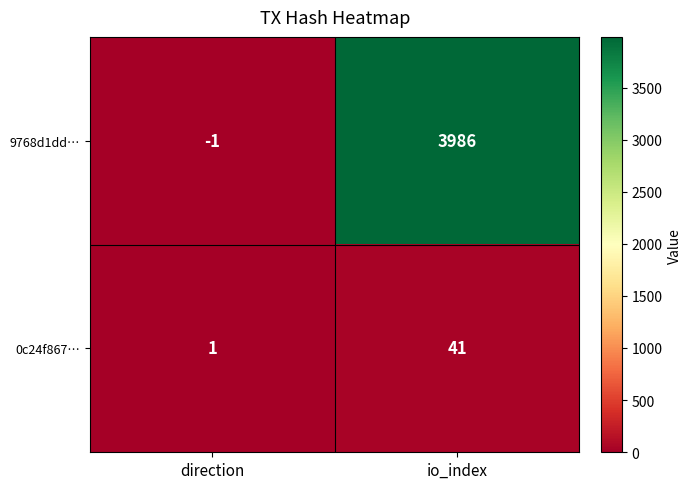

At how many categories does at least one series exceed 364?

1